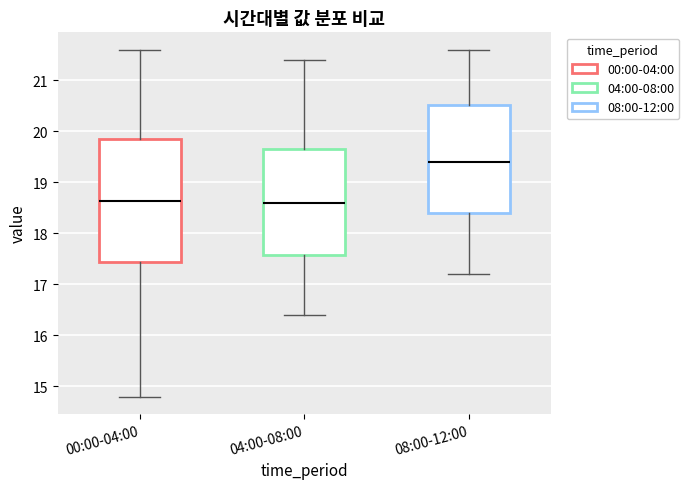

Reading left to right, read every box against the y-axis: the position of its median line, the range the box covers, and the ends of its whiskers. The values are not printed on the chart, so give them approximately, as read against the axis.

00:00-04:00: median 18.6, box 17.4 to 19.9, whiskers 14.8 to 21.6
04:00-08:00: median 18.6, box 17.6 to 19.7, whiskers 16.4 to 21.4
08:00-12:00: median 19.4, box 18.4 to 20.5, whiskers 17.2 to 21.6